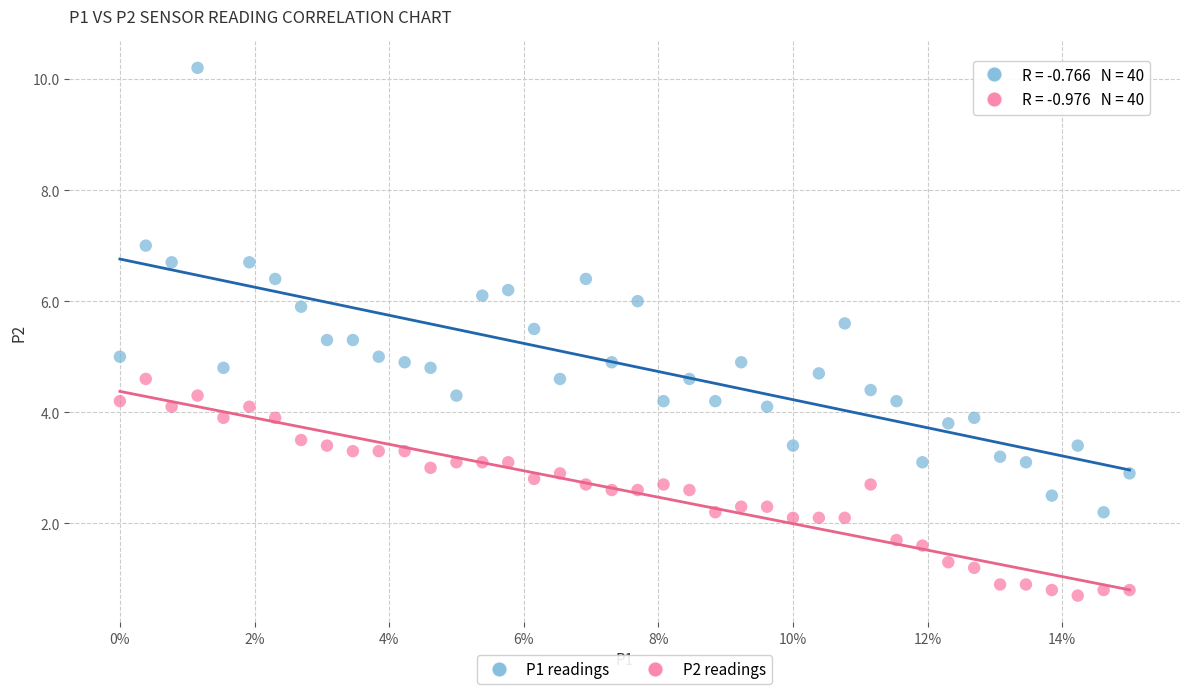

Which series contains the lowest Y value?

P2 readings